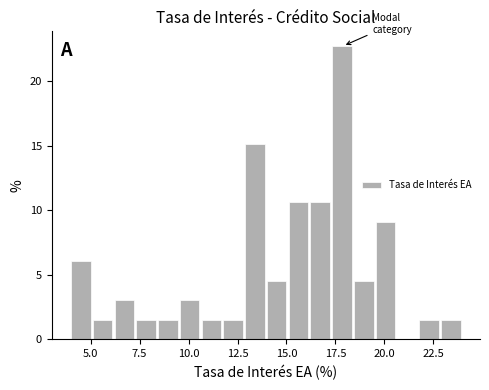

Read against the x-axis, roughly where is the centre of the tallest bar?

18.0